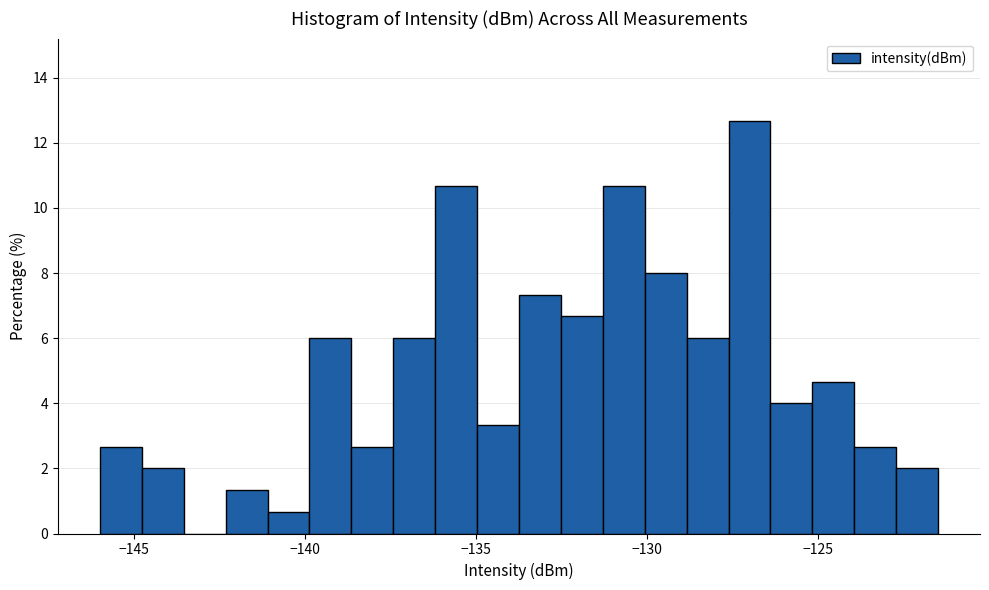

Around what value on the x-axis is the tallest bar? Give the approximate position of its centre, as read against the axis.

-127.0